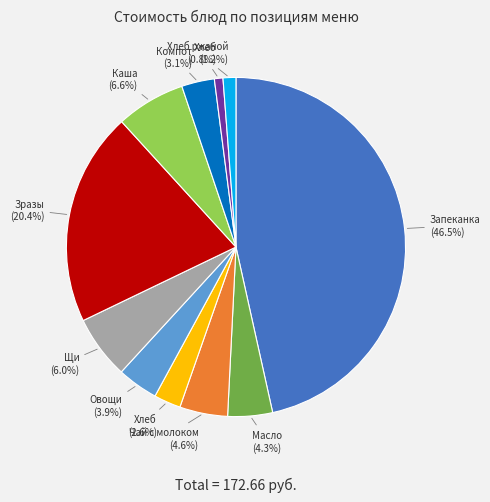

Is there a majority slice in this chart?

No